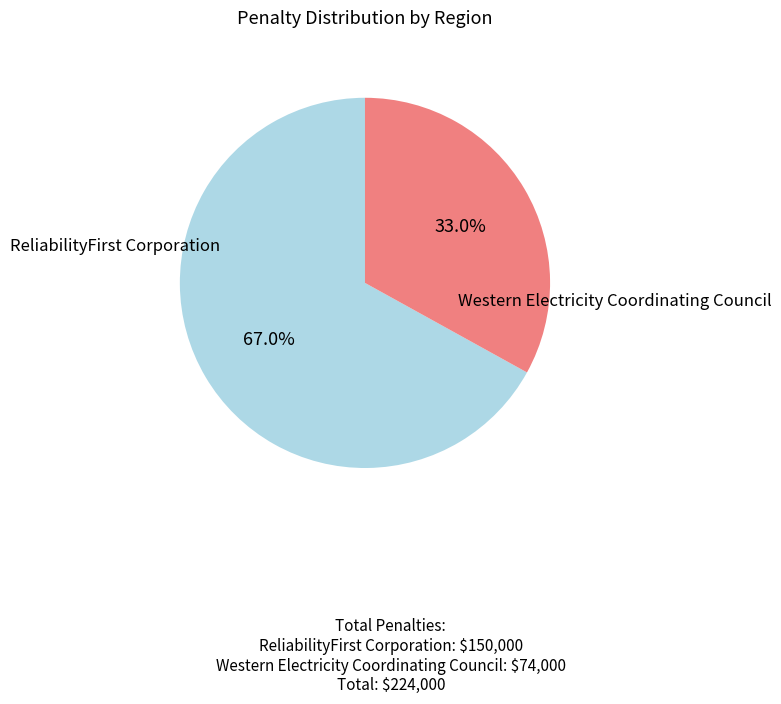

Is there a majority slice in this chart?

Yes